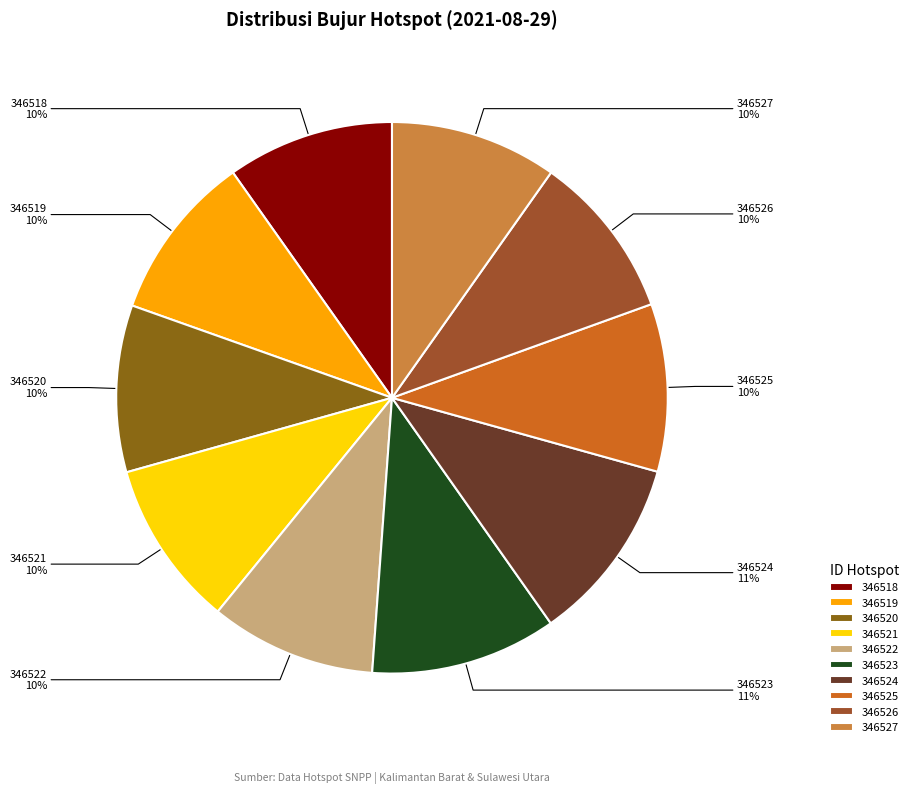

Is there a majority slice in this chart?

No